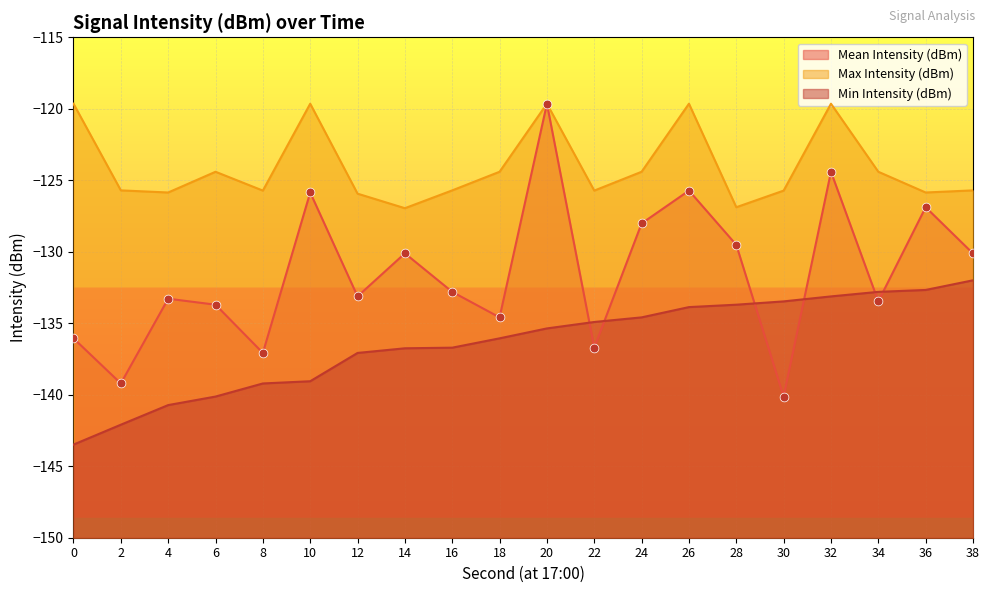

At how many categories does at least one series exceed -141?

20